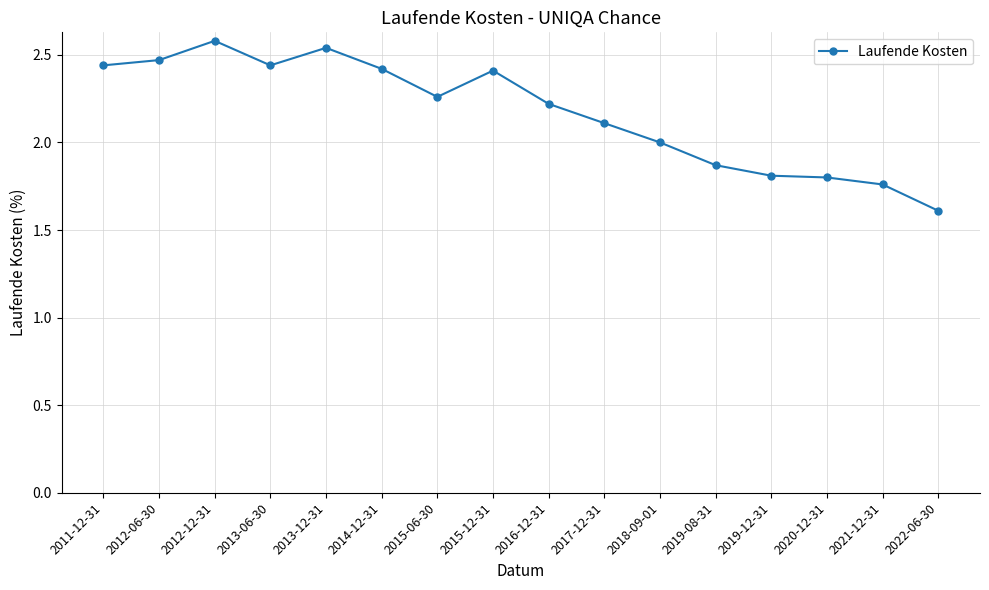

Between 2012-12-31 and 2019-08-31, which is larger?

2012-12-31